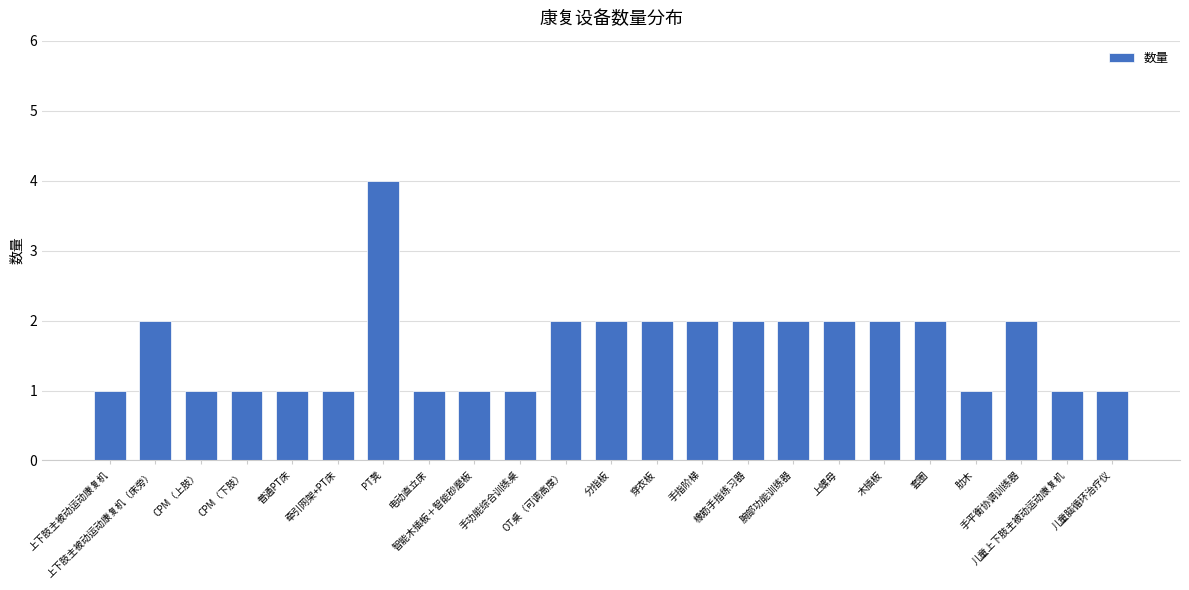

Reading right to left, transcribe all the data shown in this chart.

1	1	2	1	2	2	2	2	2	2	2	2	2	1	1	1	4	1	1	1	1	2	1